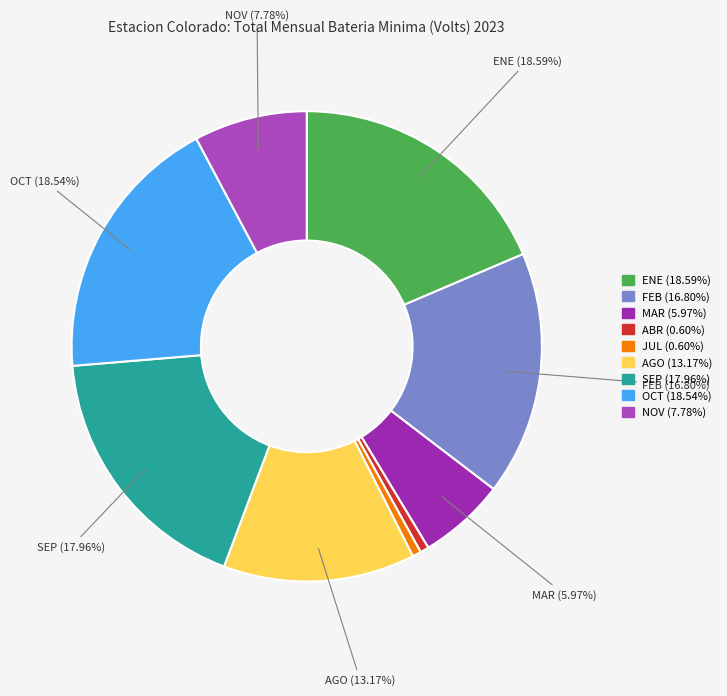

Count the number of slices in the pie.

9